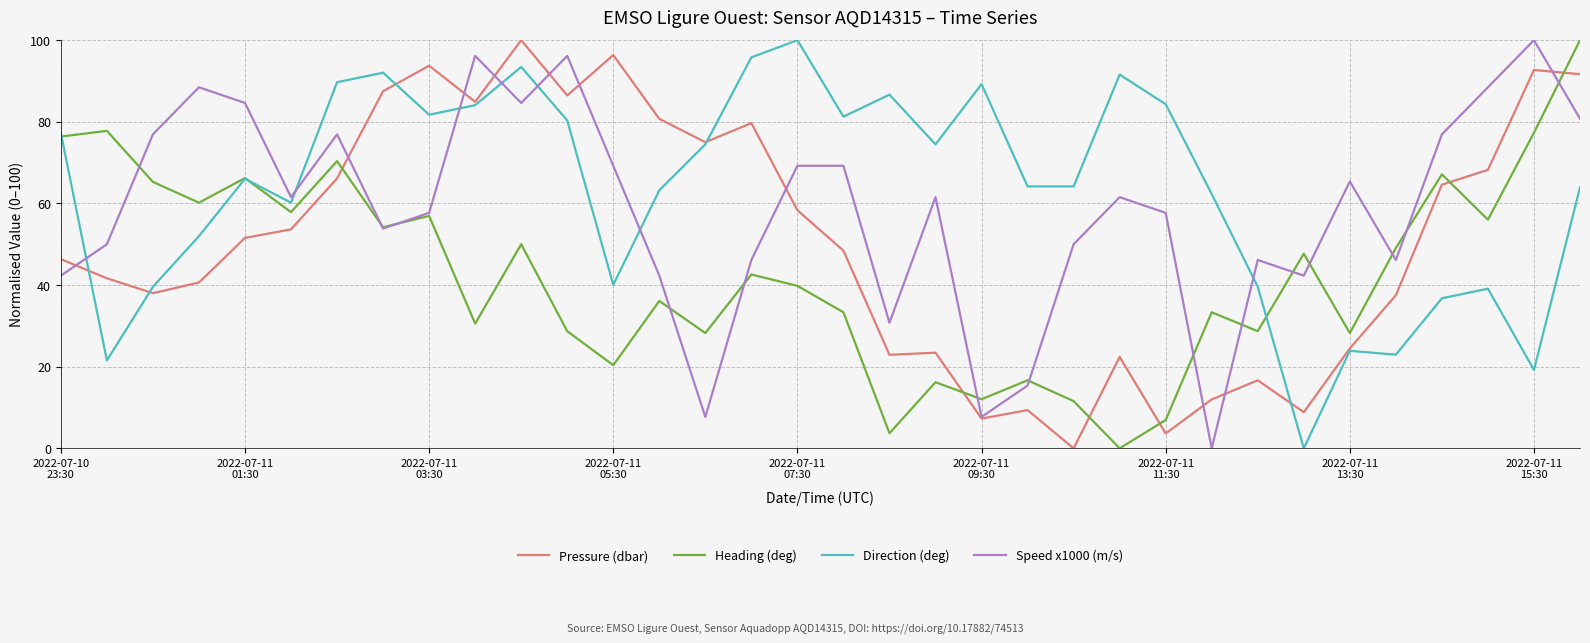

Which series has the largest total across all categories?

Direction (deg)